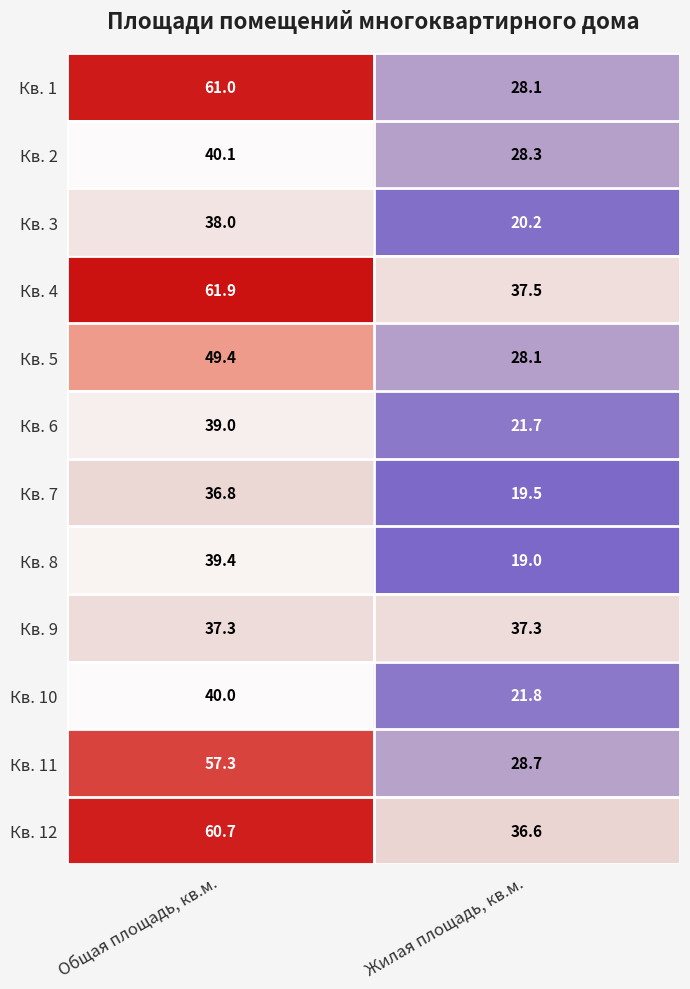

What is the average value of the Кв. 6 series?

30.4